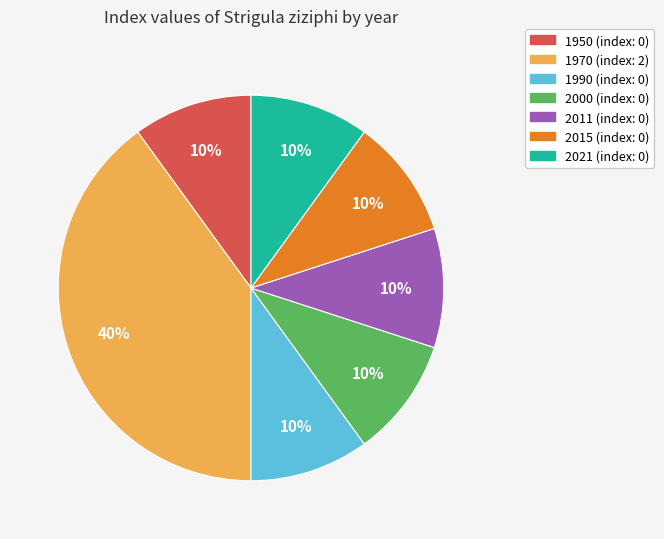

To the nearest percent, what is the average slice percentage?

14%